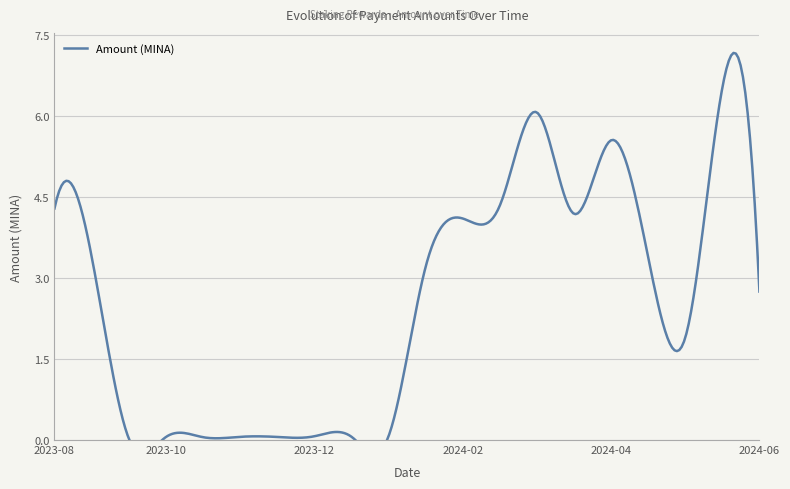

What is the label of the 18th point from the right?

2024-05-26